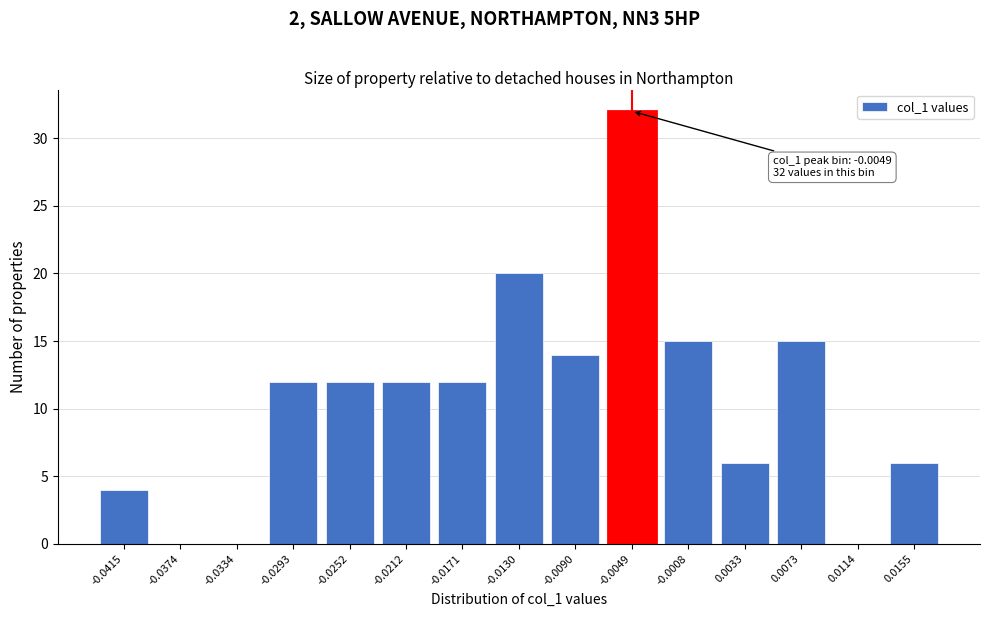

Reading left to right, transcribe all the data shown in this chart.

-0.0415=4	-0.0374=0	-0.0334=0	-0.0293=12	-0.0252=12	-0.0212=12	-0.0171=12	-0.0130=20	-0.0090=14	-0.0049=32	-0.0008=15	0.0033=6	0.0073=15	0.0114=0	0.0155=6